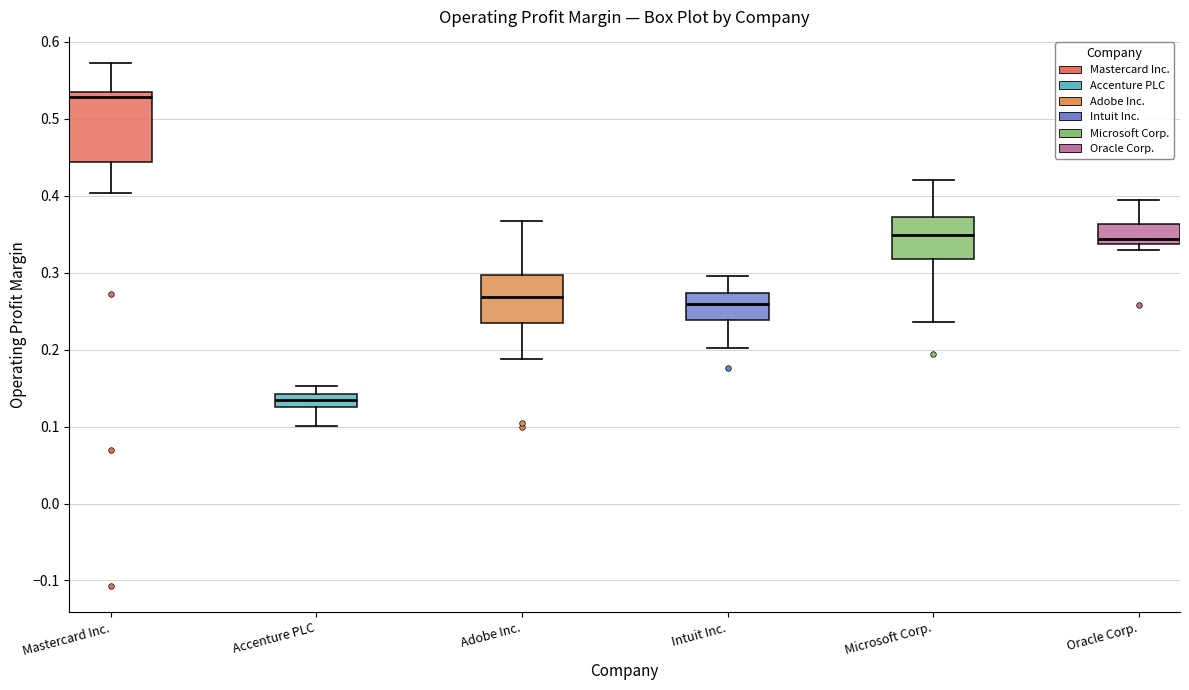

Reading left to right, transcribe this box plot: for each box, give where its median line is, the range the box spans, and where its two whiskers end, as read against the y-axis. The values are not printed on the chart, so give them approximately, as read against the axis.

Mastercard Inc.: median 0.53 (just below the box's upper edge), box 0.44 to 0.53, whiskers 0.40 to 0.57
Accenture PLC: median 0.13 (inside the box), box 0.13 to 0.14, whiskers 0.10 to 0.15
Adobe Inc.: median 0.27, box 0.23 to 0.30, whiskers 0.19 to 0.37
Intuit Inc.: median 0.26, box 0.24 to 0.27, whiskers 0.20 to 0.30
Microsoft Corp.: median 0.35, box 0.32 to 0.37, whiskers 0.24 to 0.42
Oracle Corp.: median 0.34 (just above the box's lower edge), box 0.34 to 0.36, whiskers 0.33 to 0.39